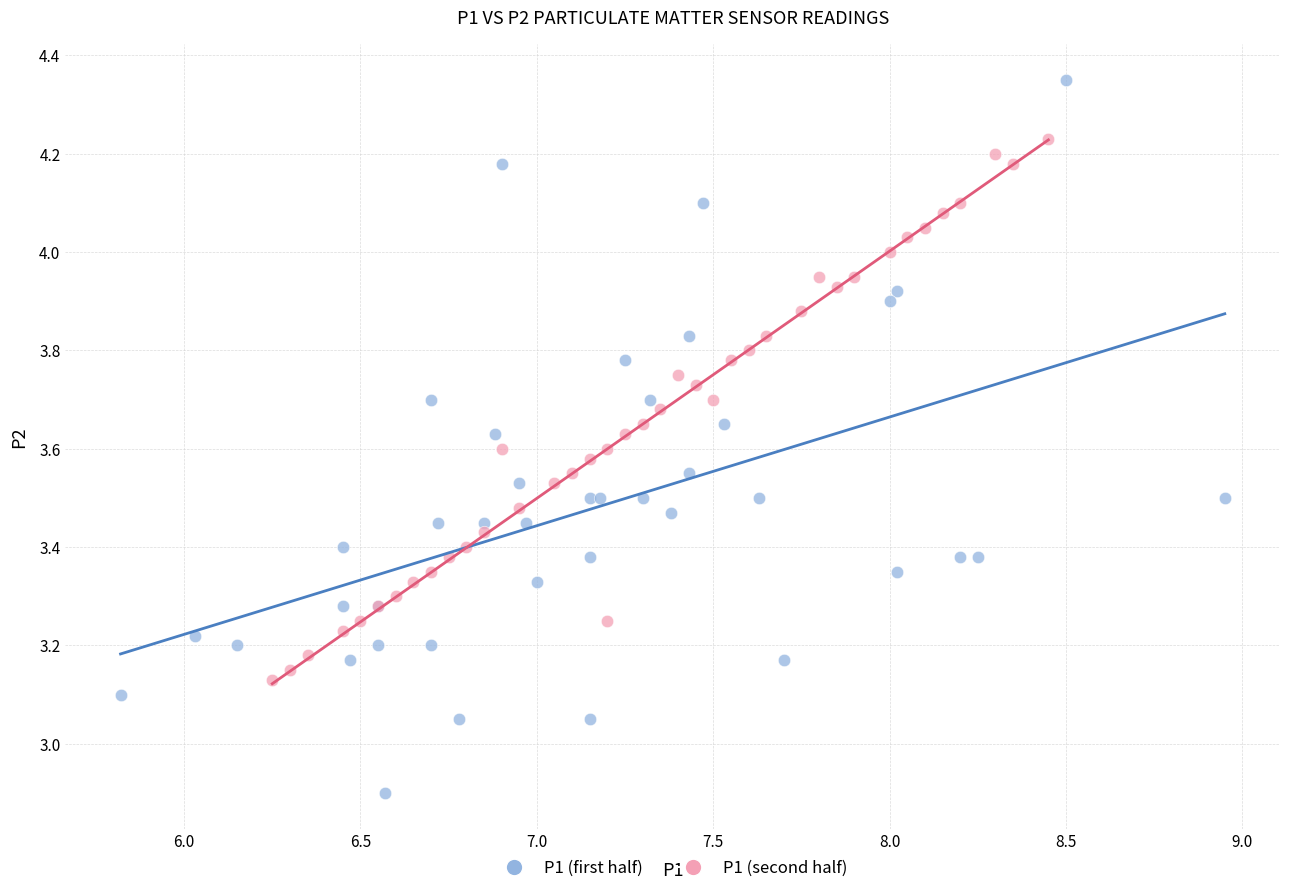

Which series has the largest Y range (max minus min)?

P1 (first half)